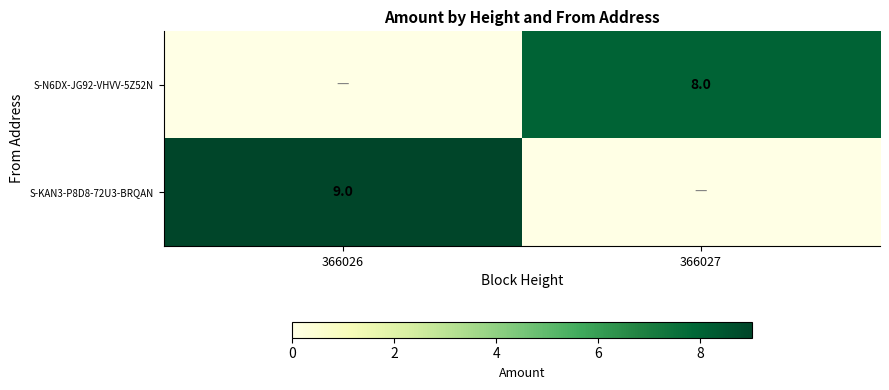

Is the value of S-KAN3-P8D8-72U3-BRQAN at 366026 greater than the value of S-N6DX-JG92-VHVV-5Z52N at 366027?

Yes